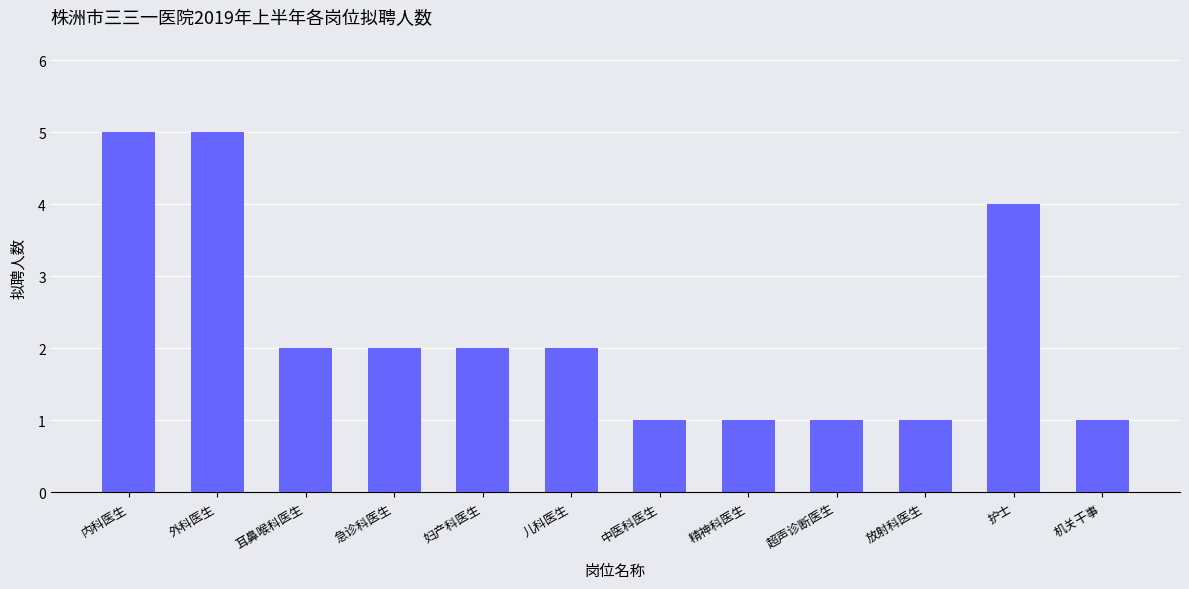

What is the label of the 3rd bar from the left?

耳鼻喉科医生